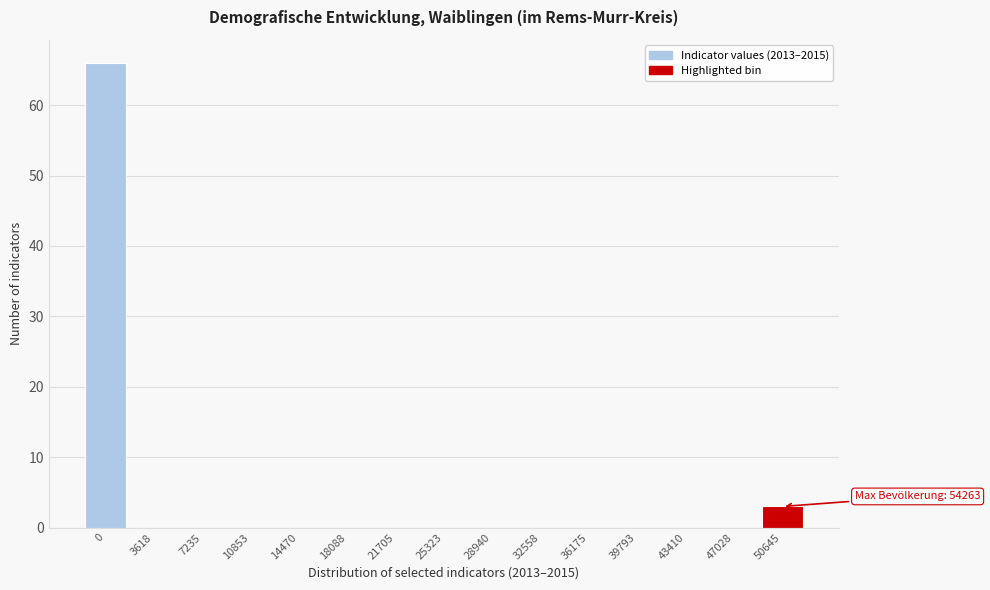

Reading left to right, what are all the values shown in this chart?

0=66	3618=0	7235=0	10853=0	14470=0	18088=0	21705=0	25323=0	28940=0	32558=0	36175=0	39793=0	43410=0	47028=0	50645=3